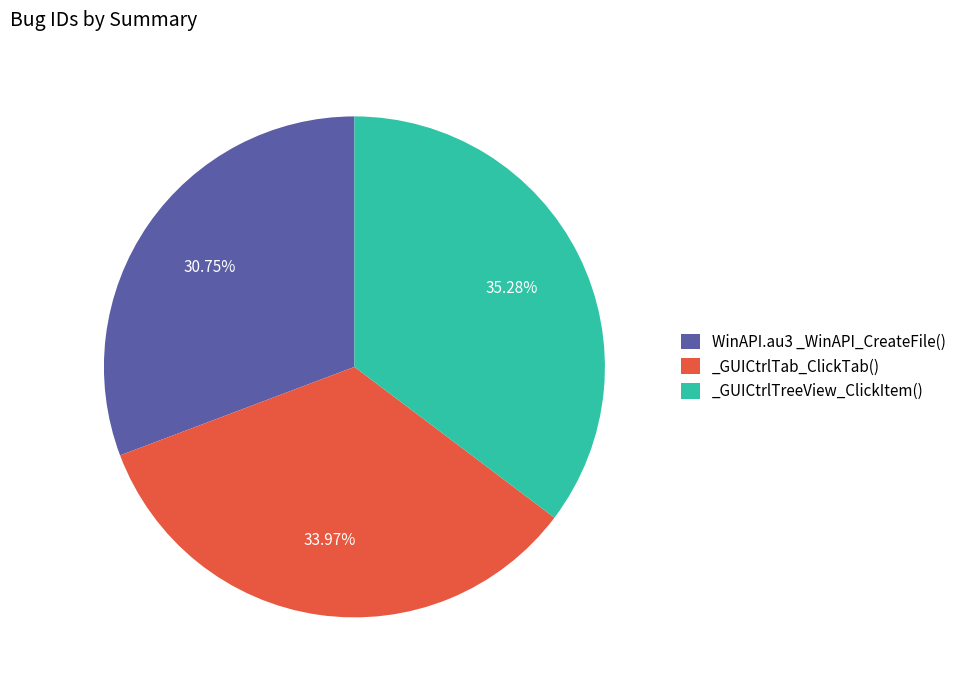

To the nearest percent, what portion does _GUICtrlTreeView_ClickItem() represent?

35%